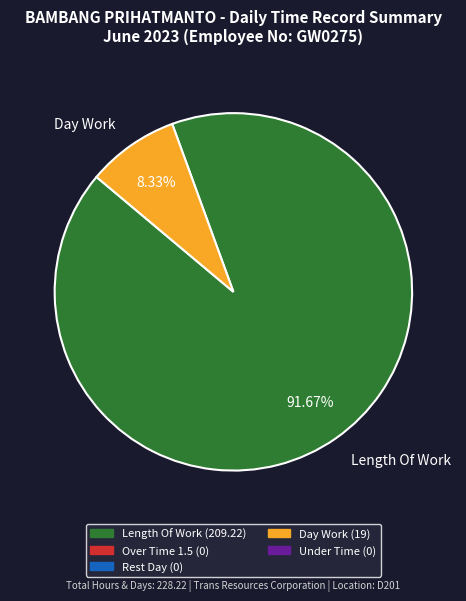

How many slices are in this pie chart?

2